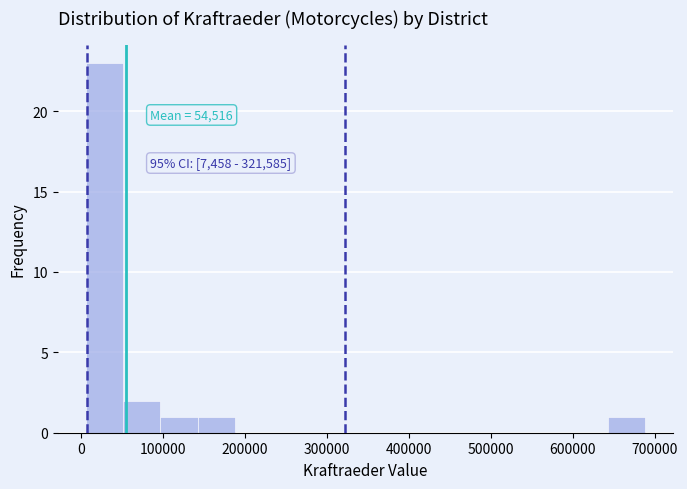

Which range on the x-axis has the tallest bar?

10000 to 50000